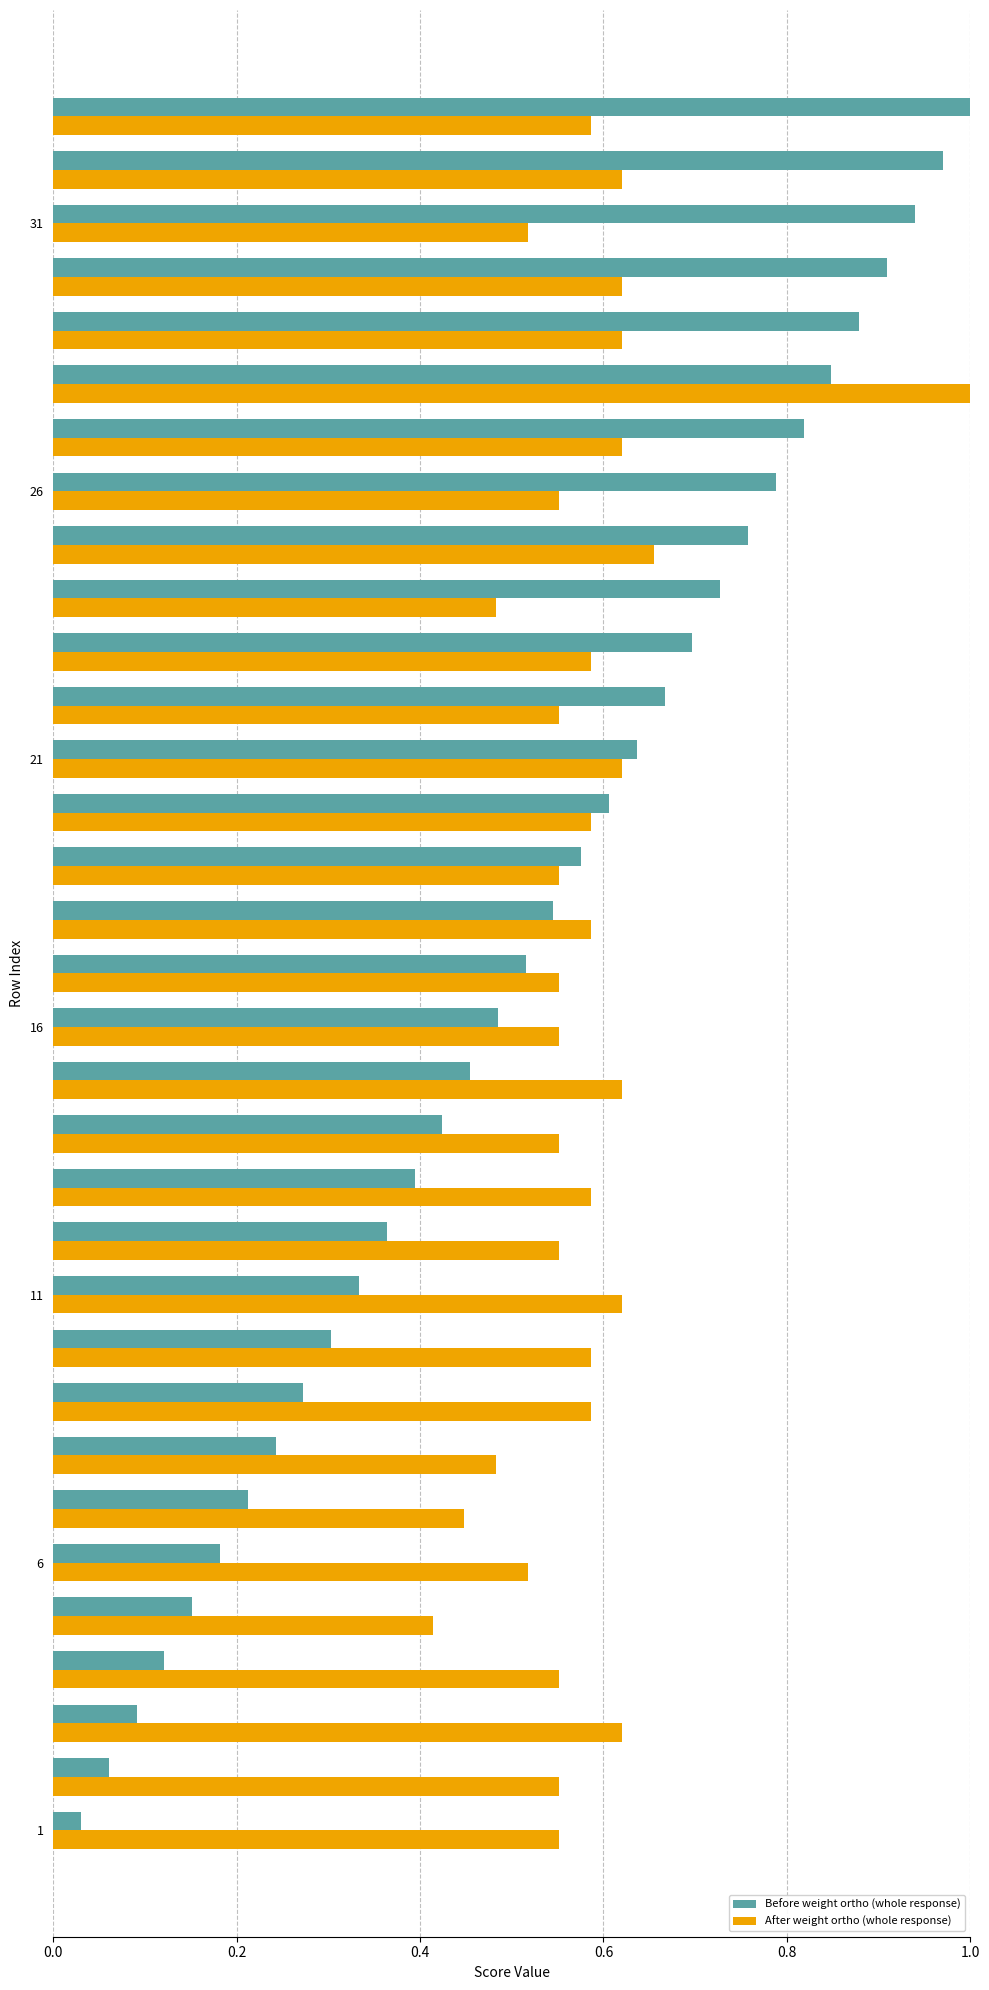

List the series in order of their overall mean, highest first.

After weight ortho (whole response), Before weight ortho (whole response)